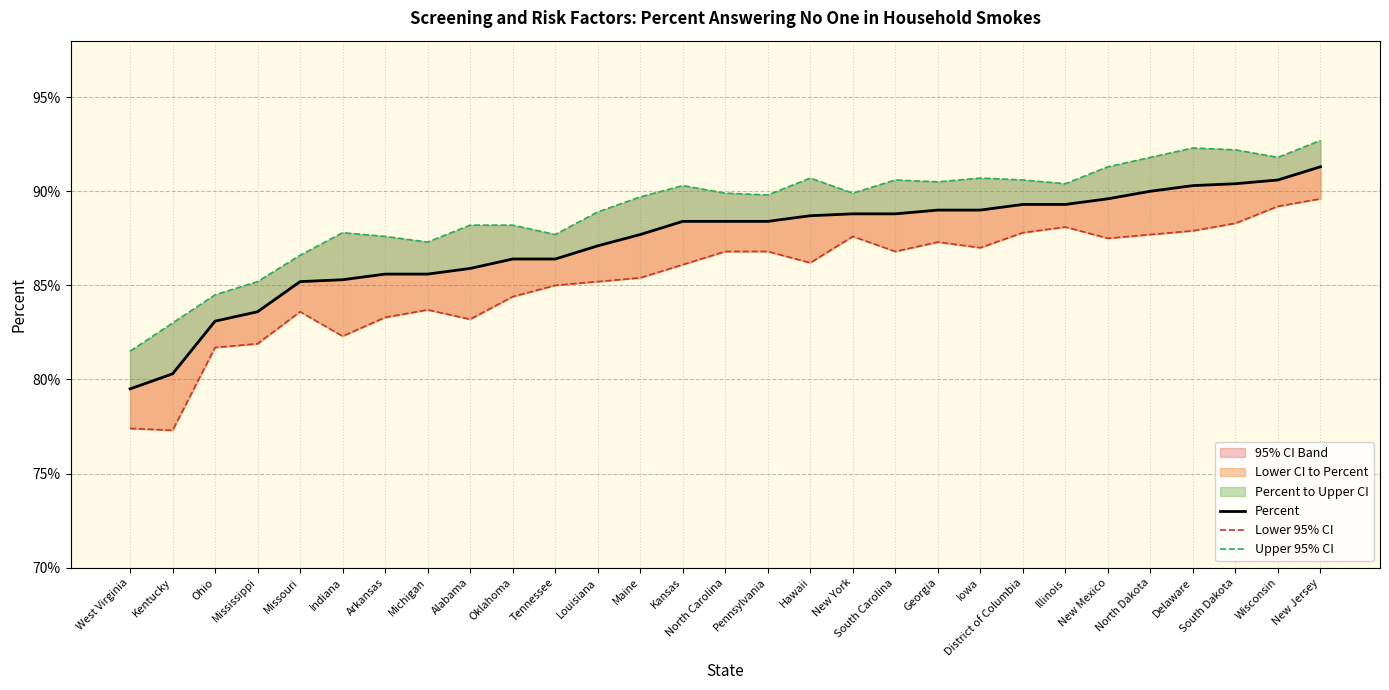

At Louisiana, list the series in order from largest to smallest.

Upper 95% CI, Percent, Lower 95% CI